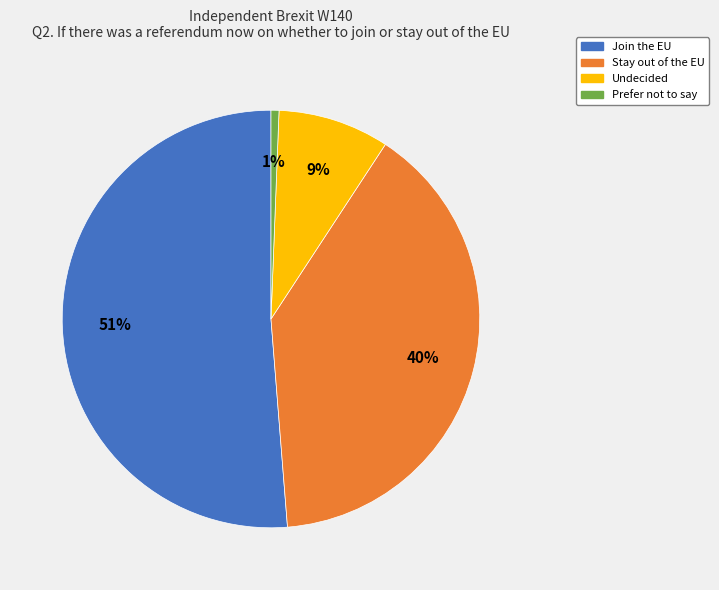

How many segments does this pie chart have?

4